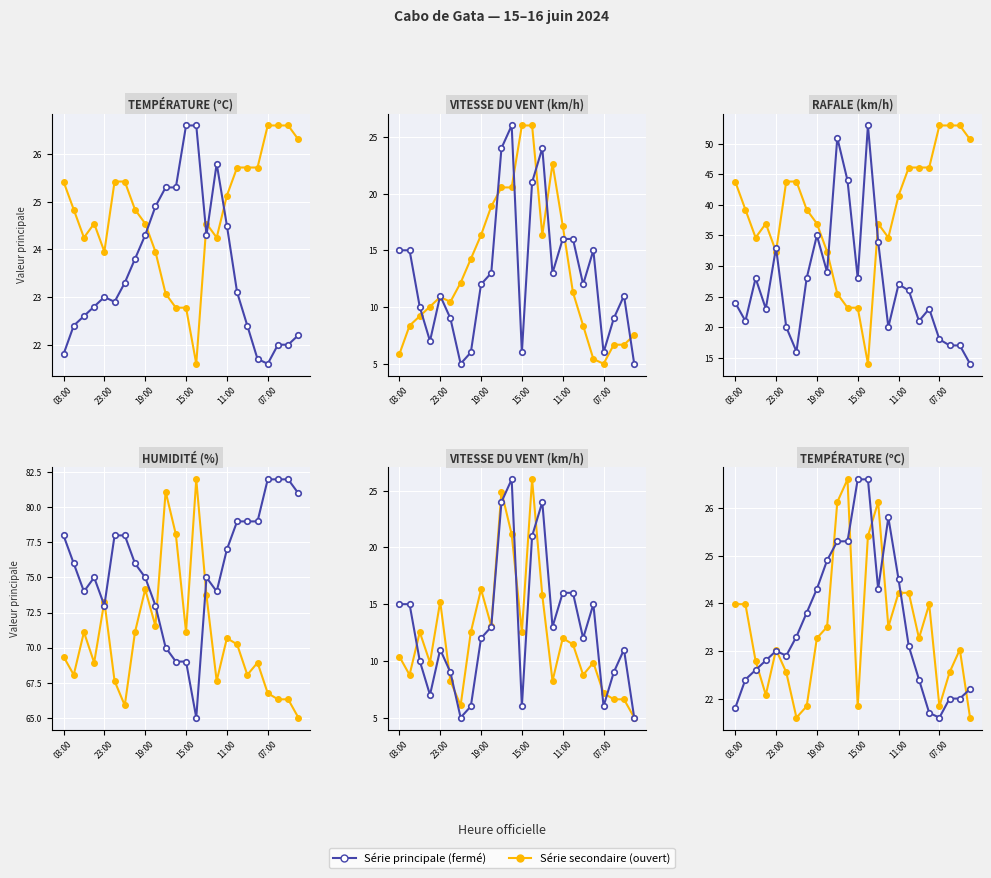

Is it true that Humidité (%) equals 70.0 at 10?

True